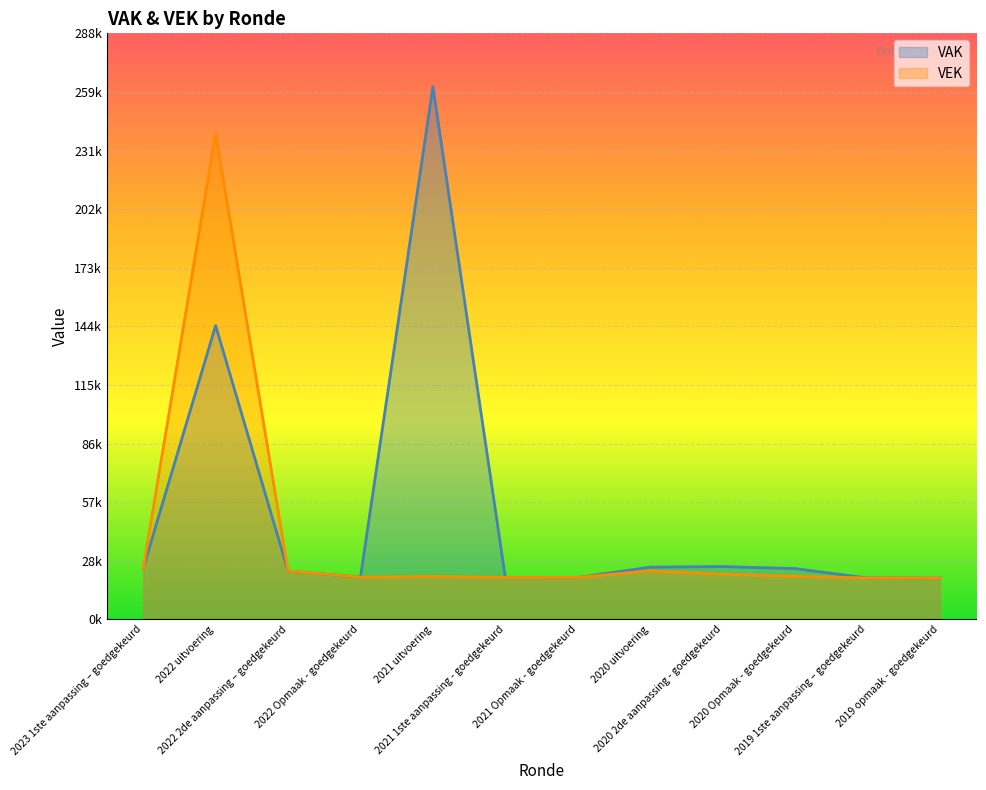

What is the total value across all series at 2021 Opmaak - goedgekeurd?

41342